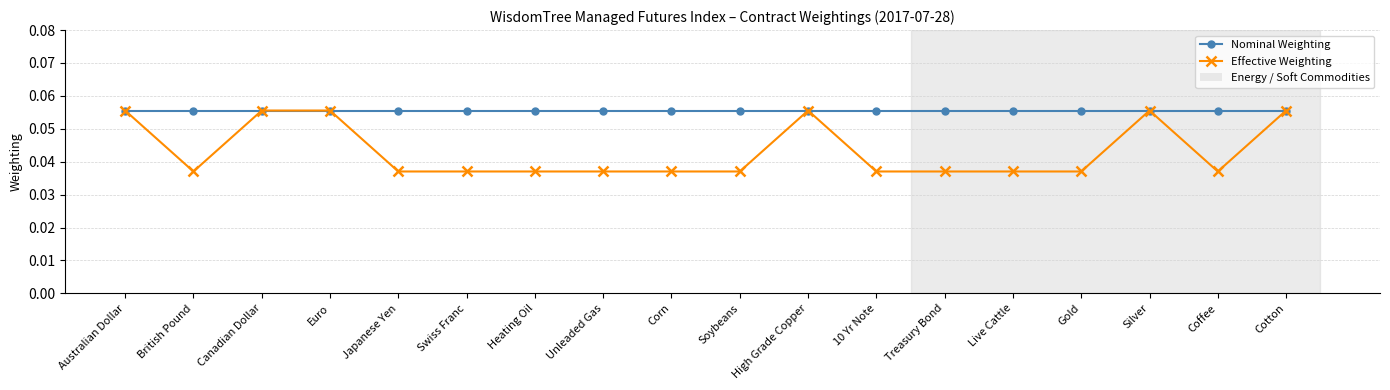

The Effective Weighting series shows 0.1 at Japanese Yen. True or false?

False